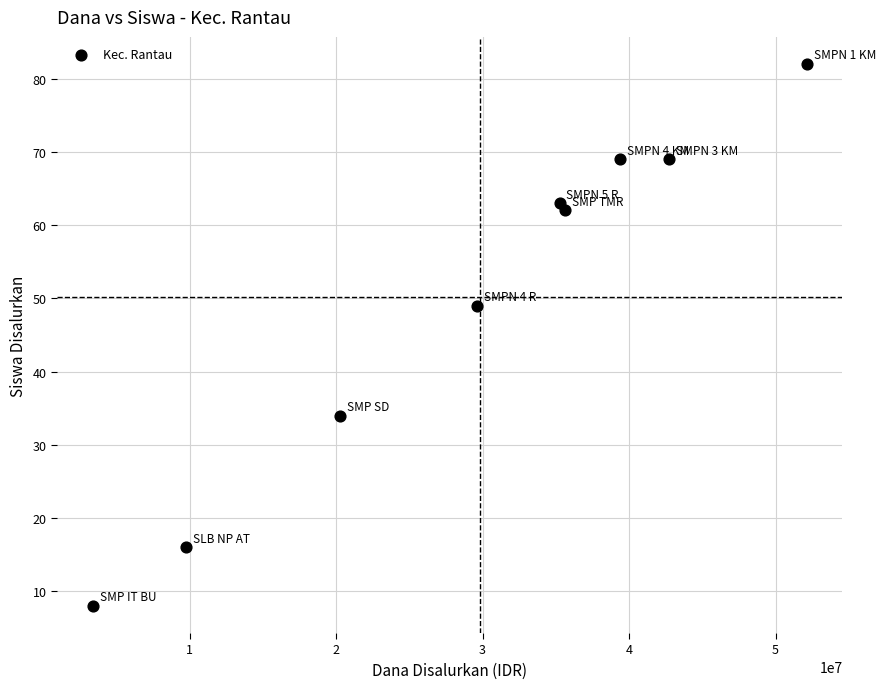

What Y value in the scatter plot is closest to 45?

49